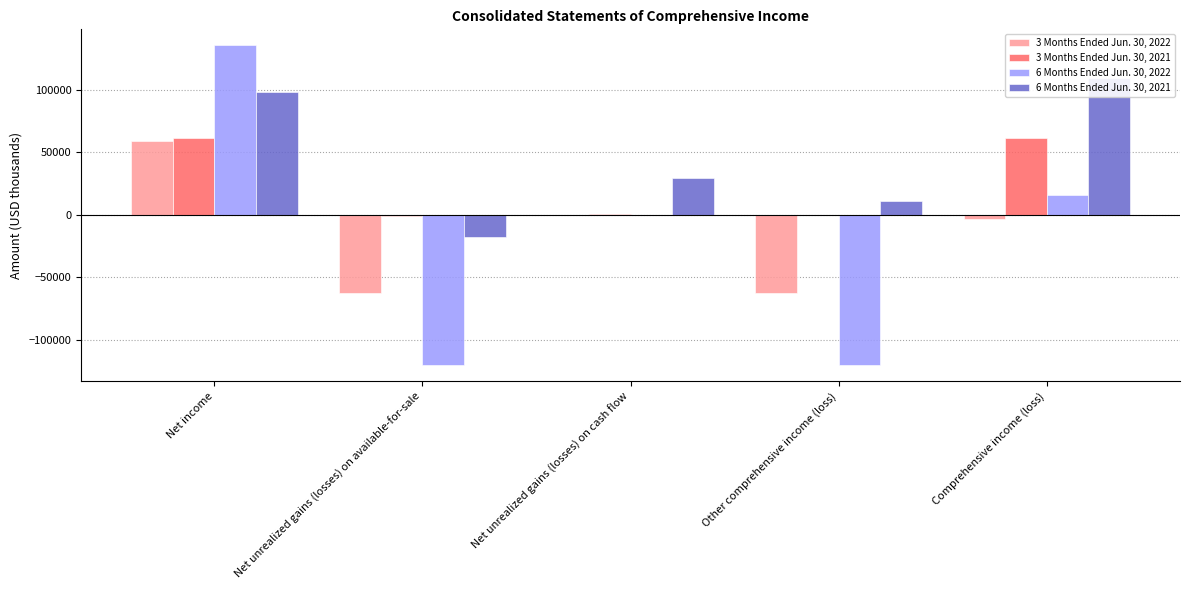

At Net unrealized gains (losses) on cash flow, list the series in order from largest to smallest.

6 Months Ended Jun. 30, 2021, 3 Months Ended Jun. 30, 2021, 3 Months Ended Jun. 30, 2022, 6 Months Ended Jun. 30, 2022